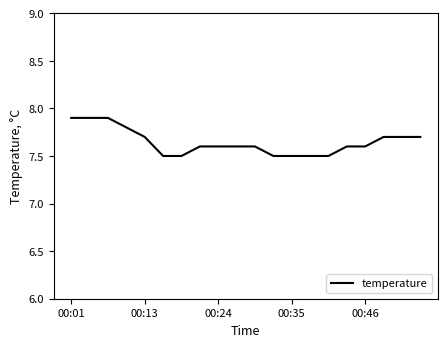

What is the maximum value shown in the chart?

7.9